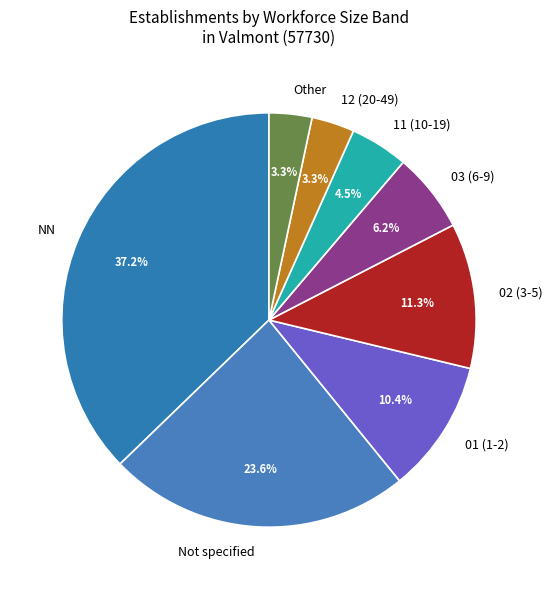

Which category has the biggest portion of the pie?

NN